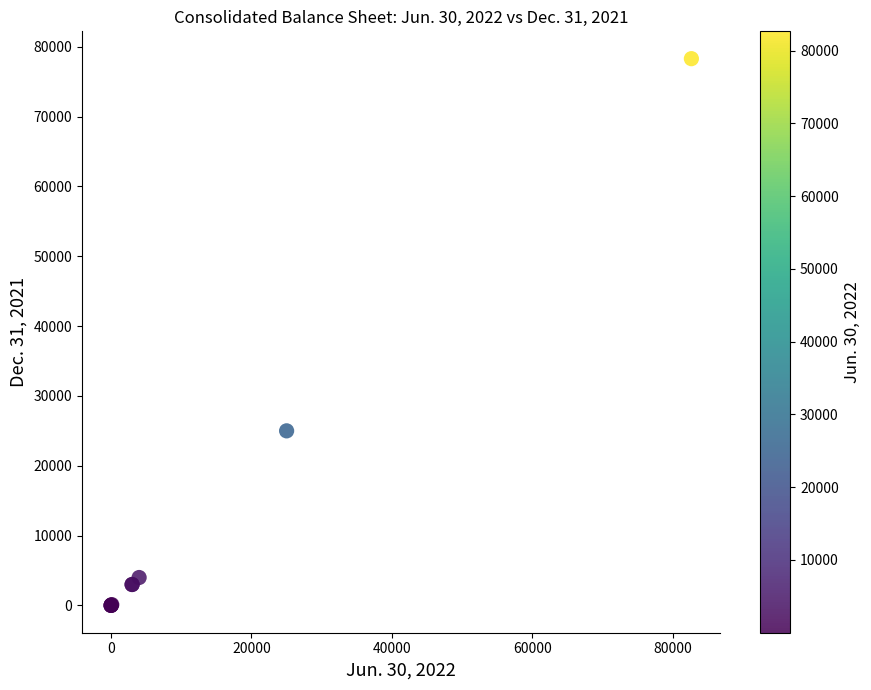

What Y value in the scatter plot is closest to 39148?

25000